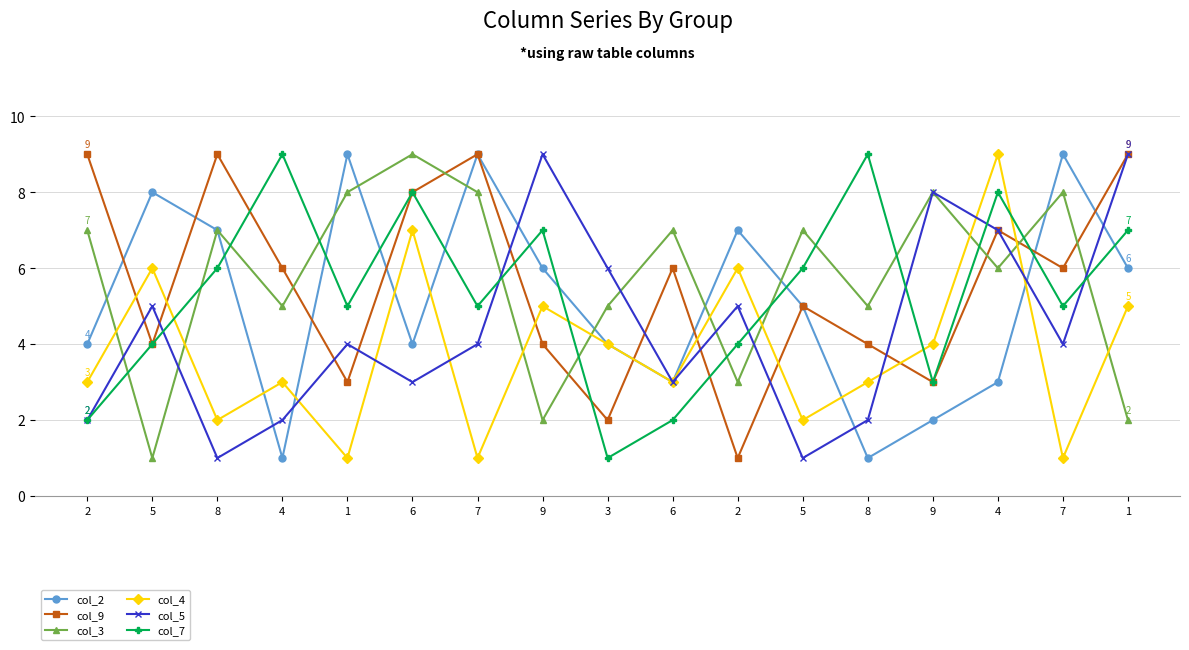

What is the sum of the col_7 values at 8 and 5?

10